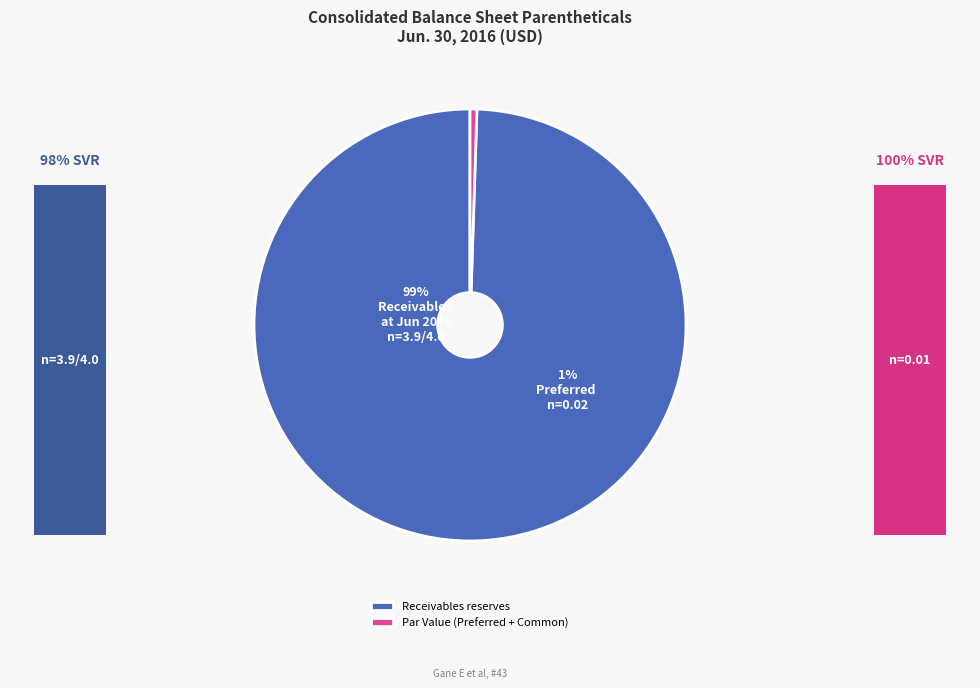

The Preferred stock par value slice represents 1% of the pie. True or false?

False